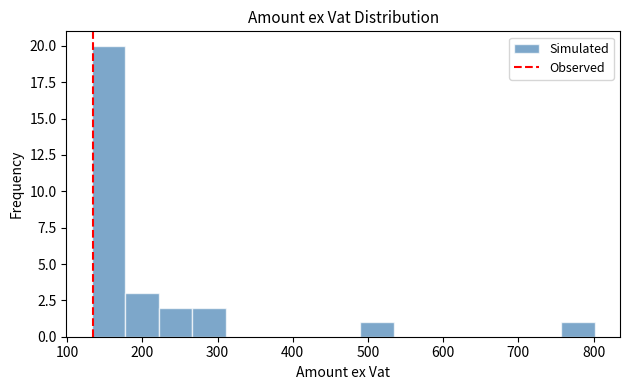

Reading left to right, transcribe this chart: for each bar, give the range it covers on the x-axis and its height. Neither the bar edges nor the heights are printed on the chart, so give them approximately, as read against the axes.

130 to 180: 20
180 to 220: 3
220 to 270: 2
270 to 310: 2
310 to 360: 0
360 to 400: 0
400 to 440: 0
440 to 490: 0
490 to 530: 1
530 to 580: 0
580 to 620: 0
620 to 670: 0
670 to 710: 0
710 to 760: 0
760 to 800: 1